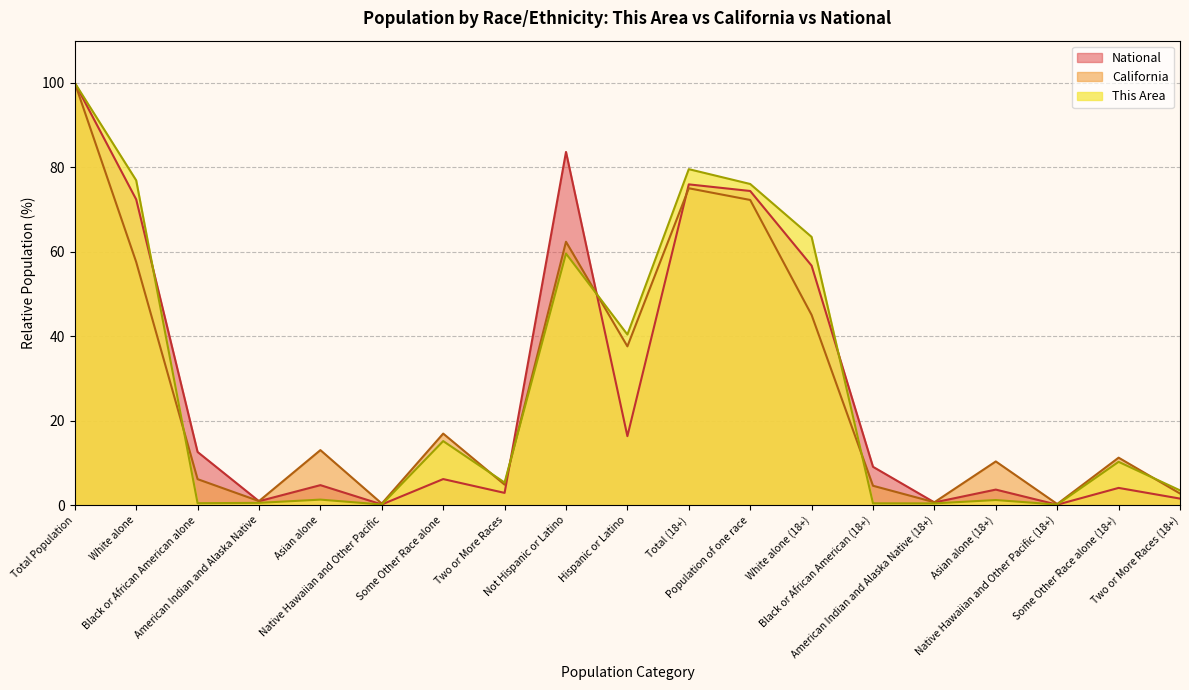

Which series ends up on top after the final intersection of National and California?

California